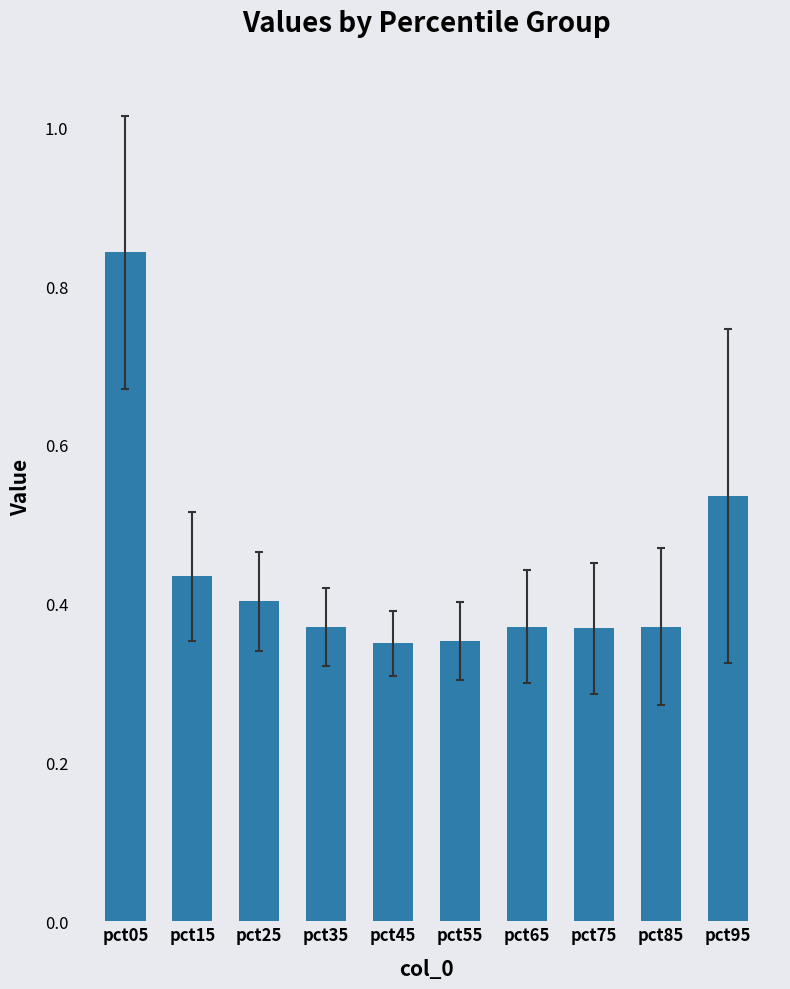

What is the sum of all values?

4.4